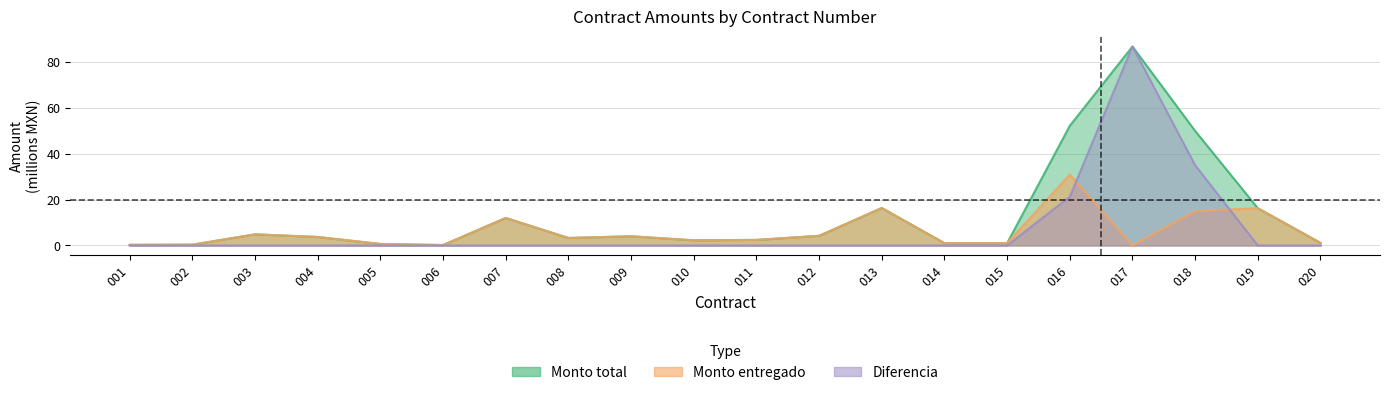

True or false: Diferencia has a value of 0.0 at 011.

True